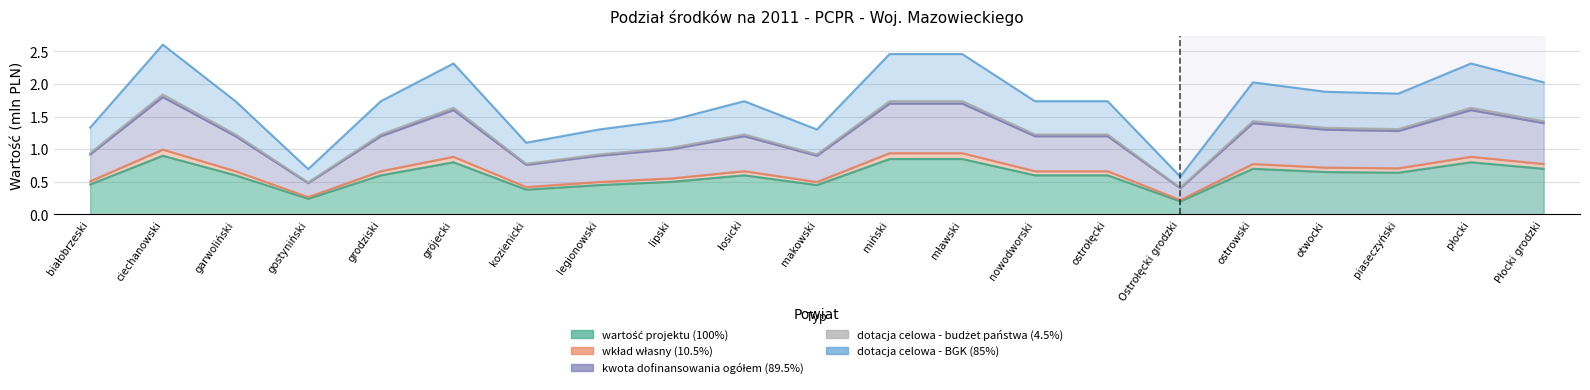

Rank the series at białobrzeski from highest to lowest value.

dotacja celowa - BGK (85%), dotacja celowa - budżet państwa (4.5%), kwota dofinansowania ogółem (89.5%), wkład własny (10.5%), wartość projektu (100%)